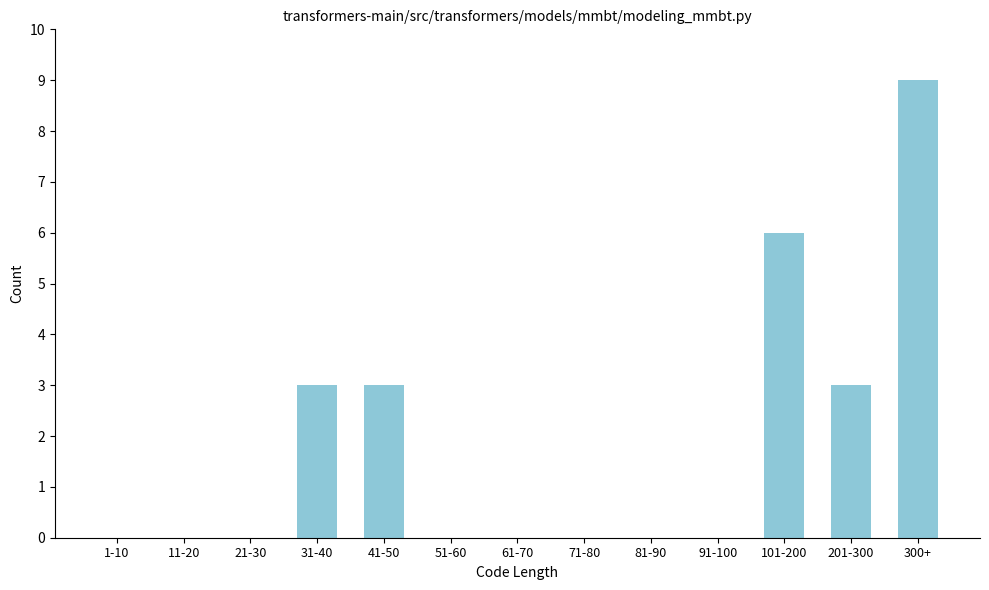

Reading right to left, what are all the values shown in this chart?

300+=9	201-300=3	101-200=6	91-100=0	81-90=0	71-80=0	61-70=0	51-60=0	41-50=3	31-40=3	21-30=0	11-20=0	1-10=0